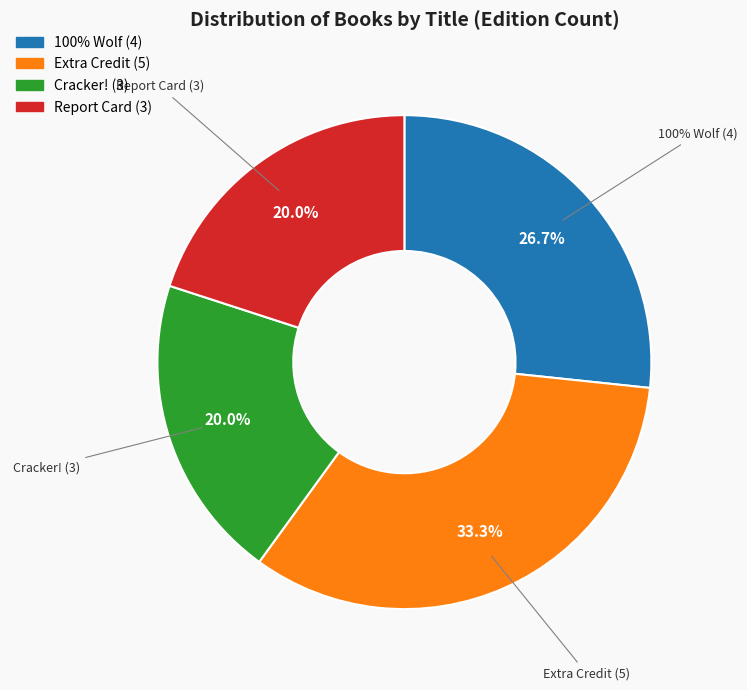

What portion of the pie excludes 100% Wolf?

73.3%